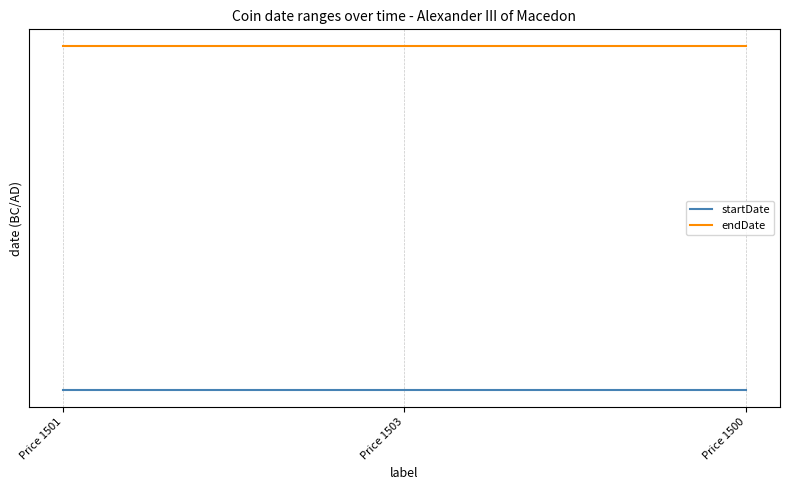

What is the sum of all endDate values?

-969